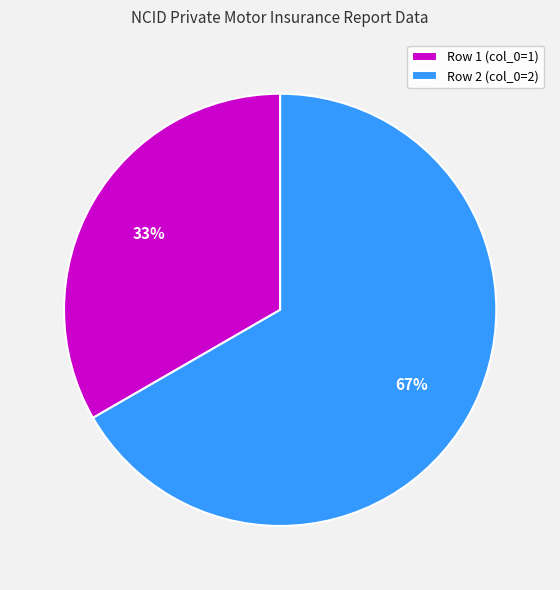

How many segments does this pie chart have?

2